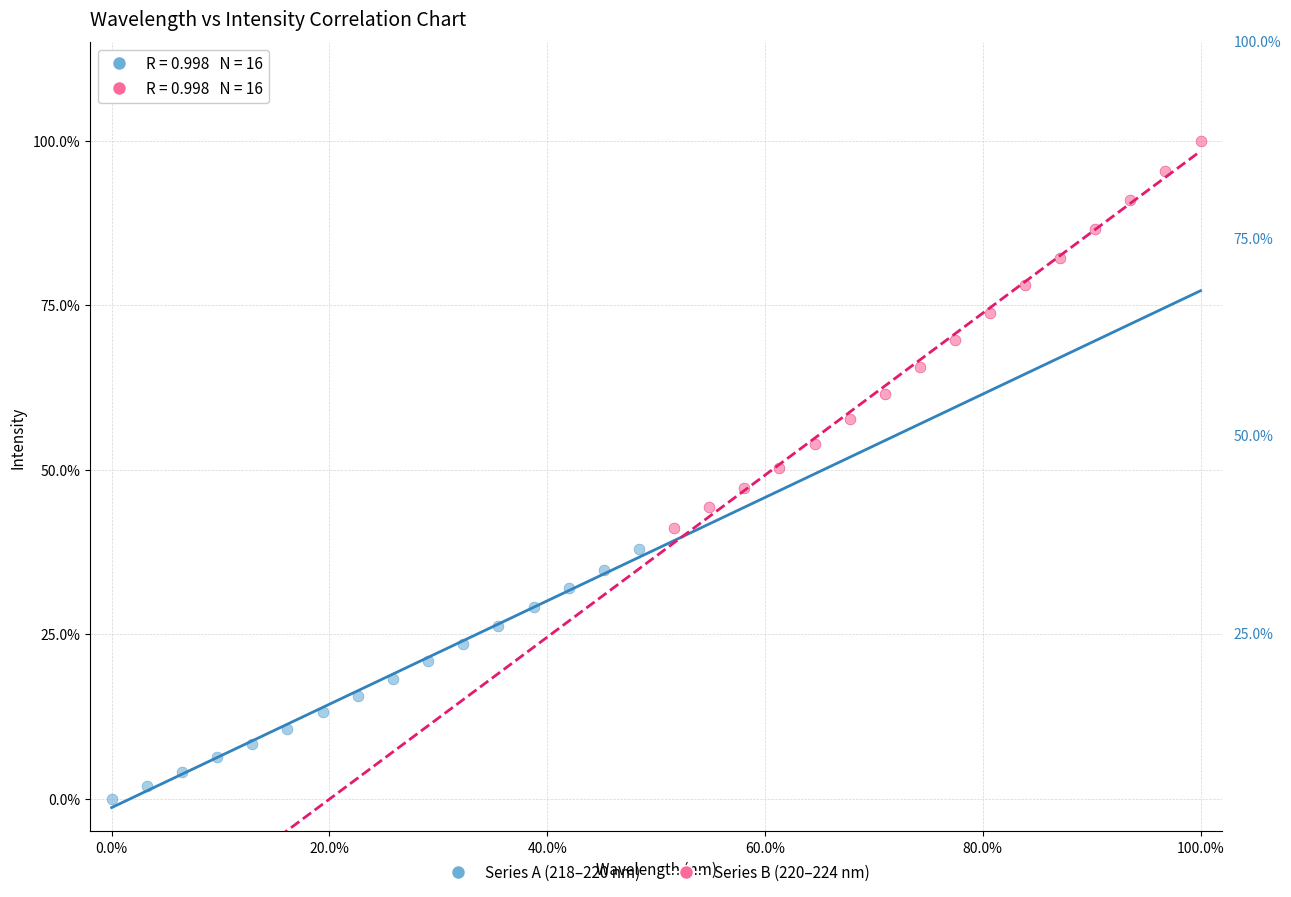

Which series contains the highest Y value?

Series B (220–224 nm)